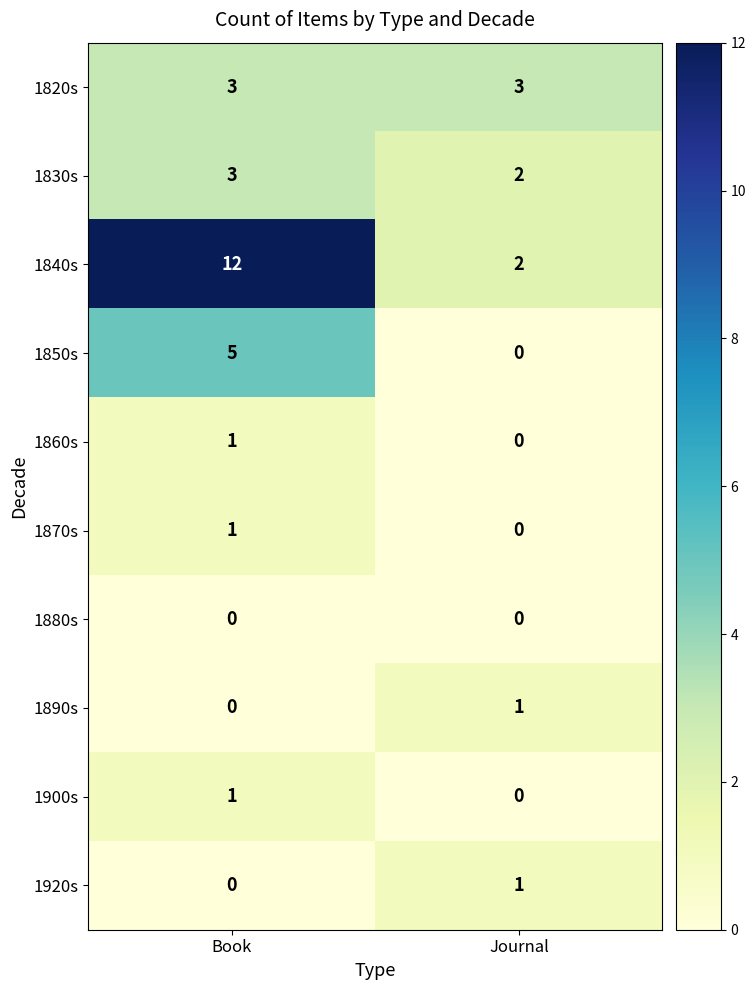

Reading left to right, transcribe all the data shown in this chart.

1820s: Book=3	Journal=3
1830s: Book=3	Journal=2
1840s: Book=12	Journal=2
1850s: Book=5	Journal=0
1860s: Book=1	Journal=0
1870s: Book=1	Journal=0
1880s: Book=0	Journal=0
1890s: Book=0	Journal=1
1900s: Book=1	Journal=0
1920s: Book=0	Journal=1